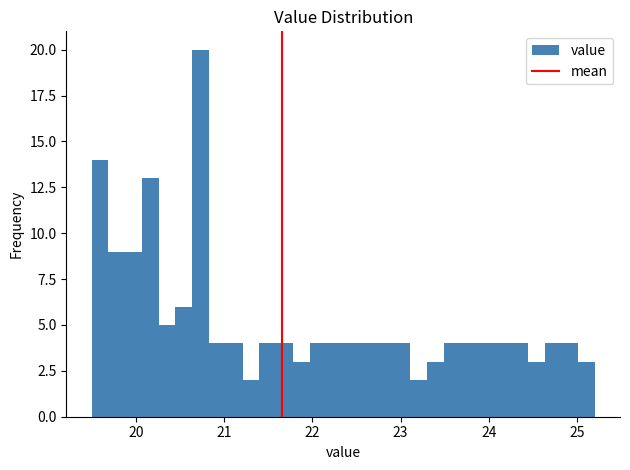

Read against the x-axis, roughly where is the centre of the tallest bar?

20.7